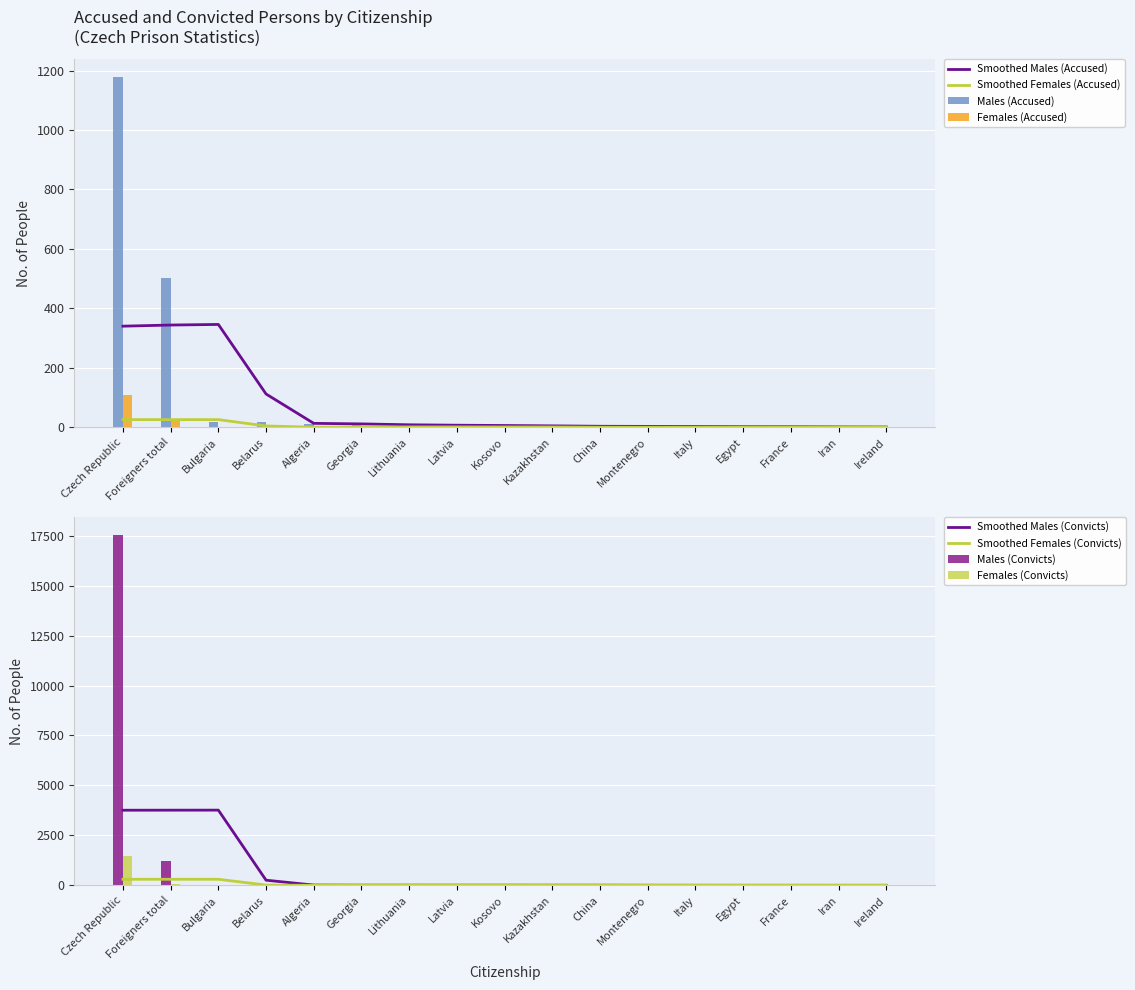

What is the difference between the second highest and second lowest values in the Males (Accused) series?

501